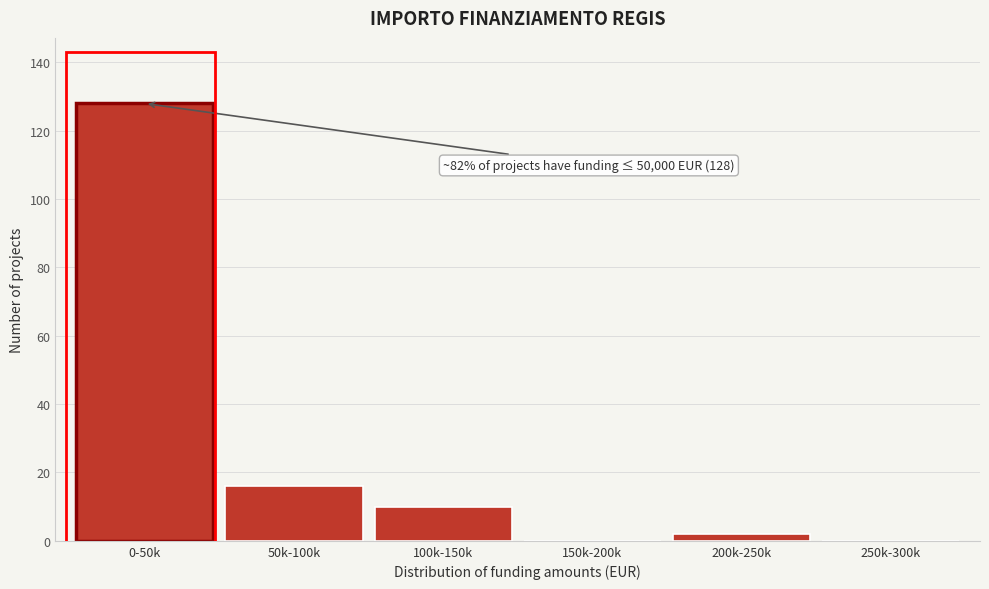

Reading right to left, what are all the values shown in this chart?

250k-300k=0	200k-250k=2	150k-200k=0	100k-150k=10	50k-100k=16	0-50k=128